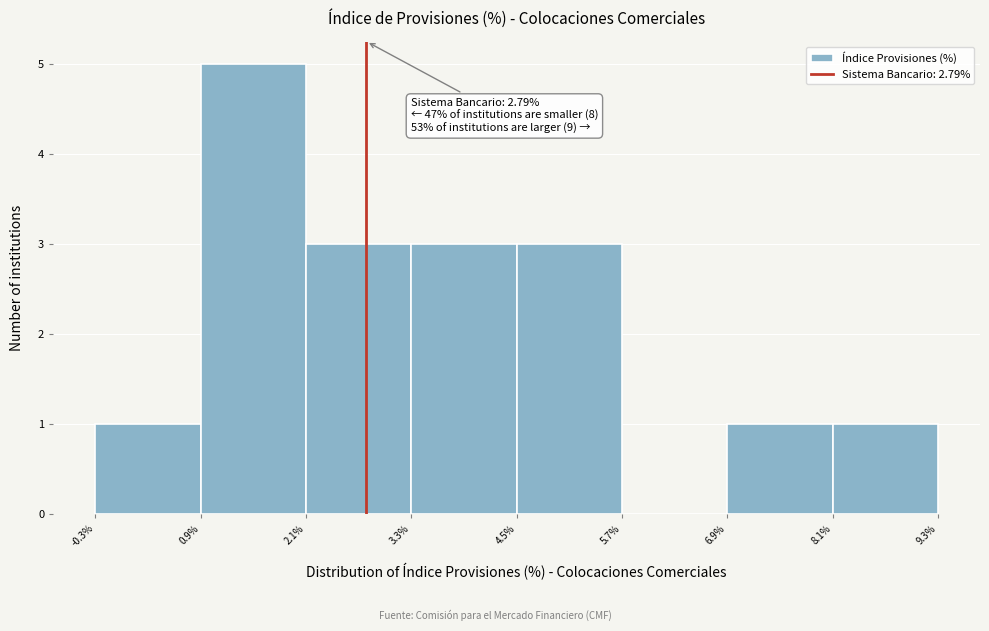

Which range on the x-axis has the tallest bar?

0.9% to 2.1%